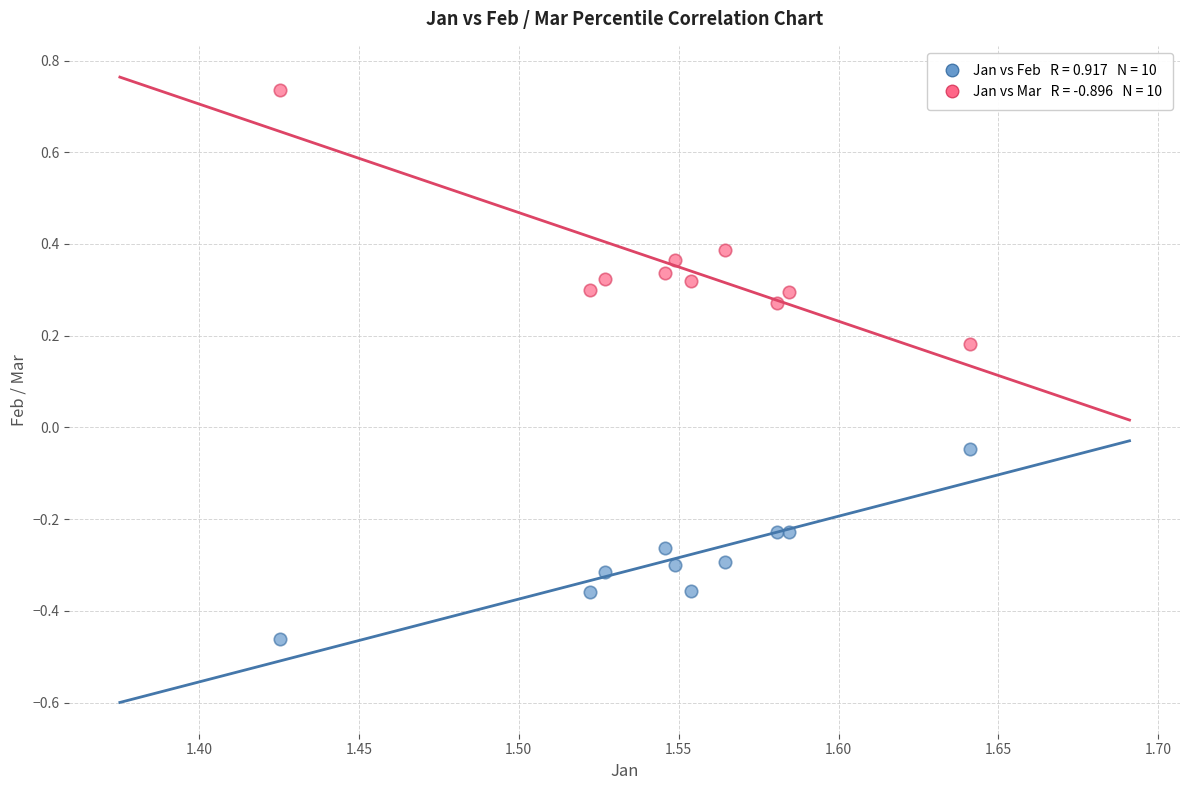

Across all data points, what is the range of Y values (max minus min)?

1.2